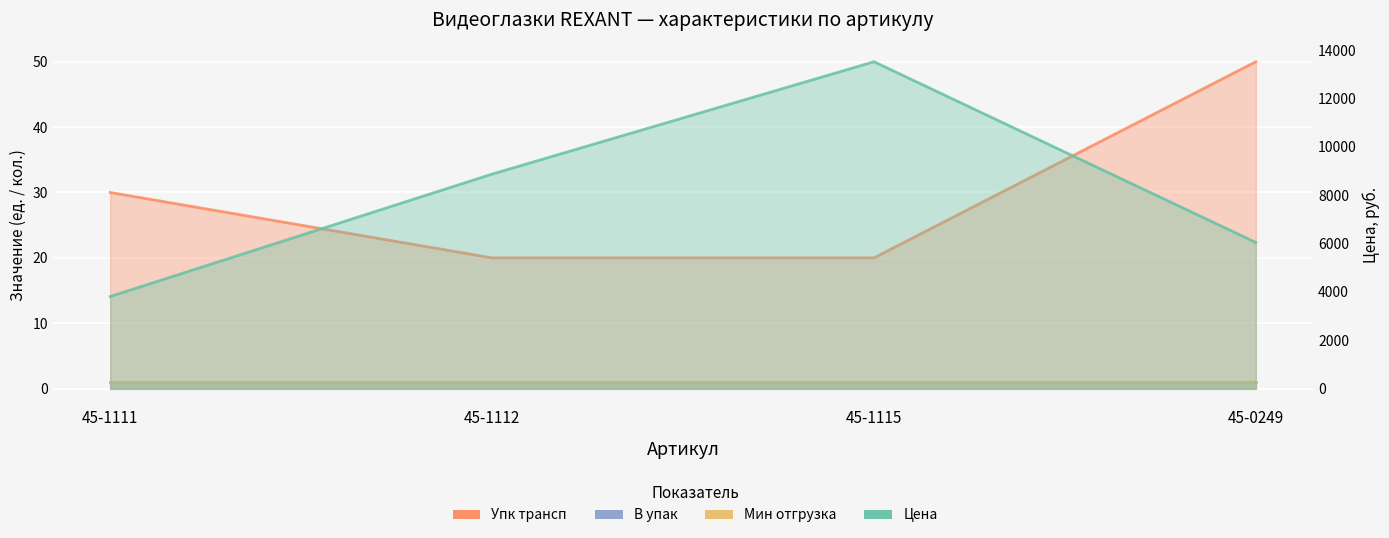

At which category is the sum across all series the highest?

45-1115